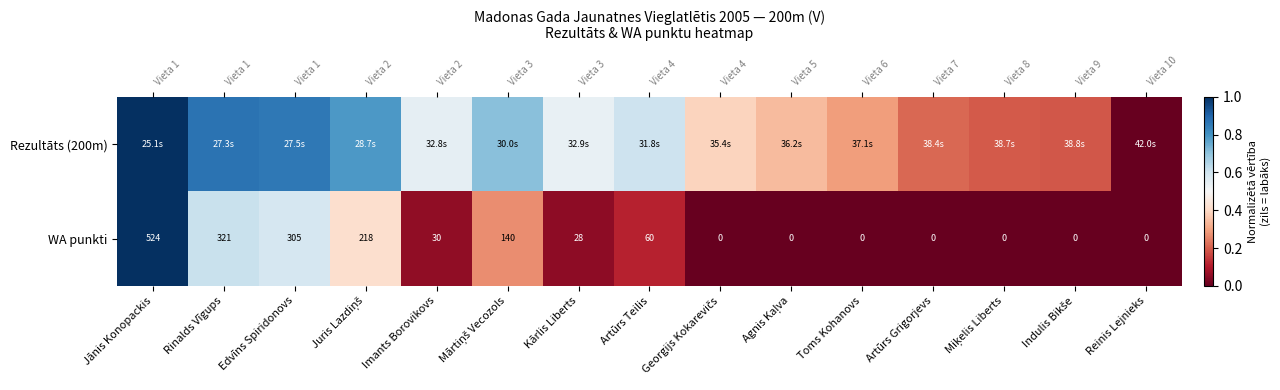

At how many categories does at least one series exceed 0?

14